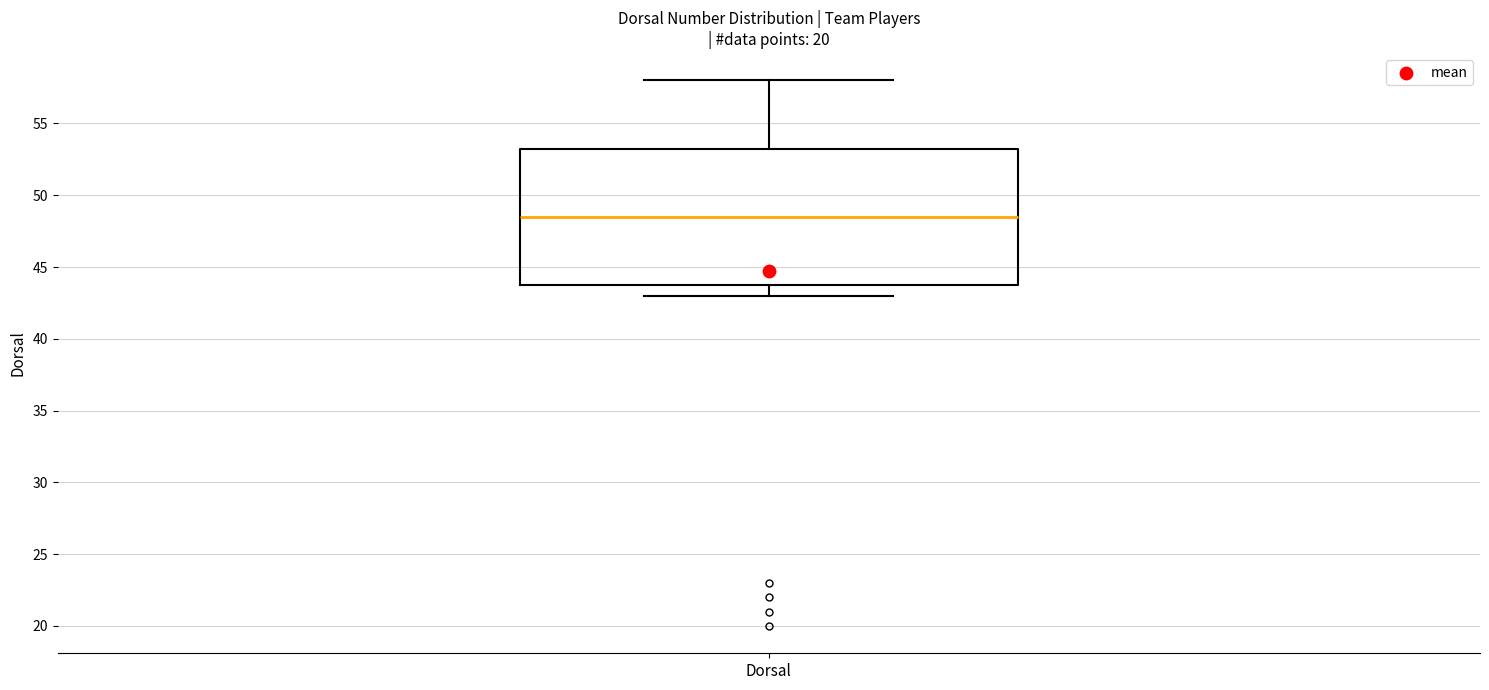

Read this box plot against the y-axis: the position of the median line, the range covered by the box, and the ends of both whiskers. The values are not printed on the chart, so give them approximately, as read against the axis.

median 48.5, box 44.0 to 53.5, whiskers 43.0 to 58.0